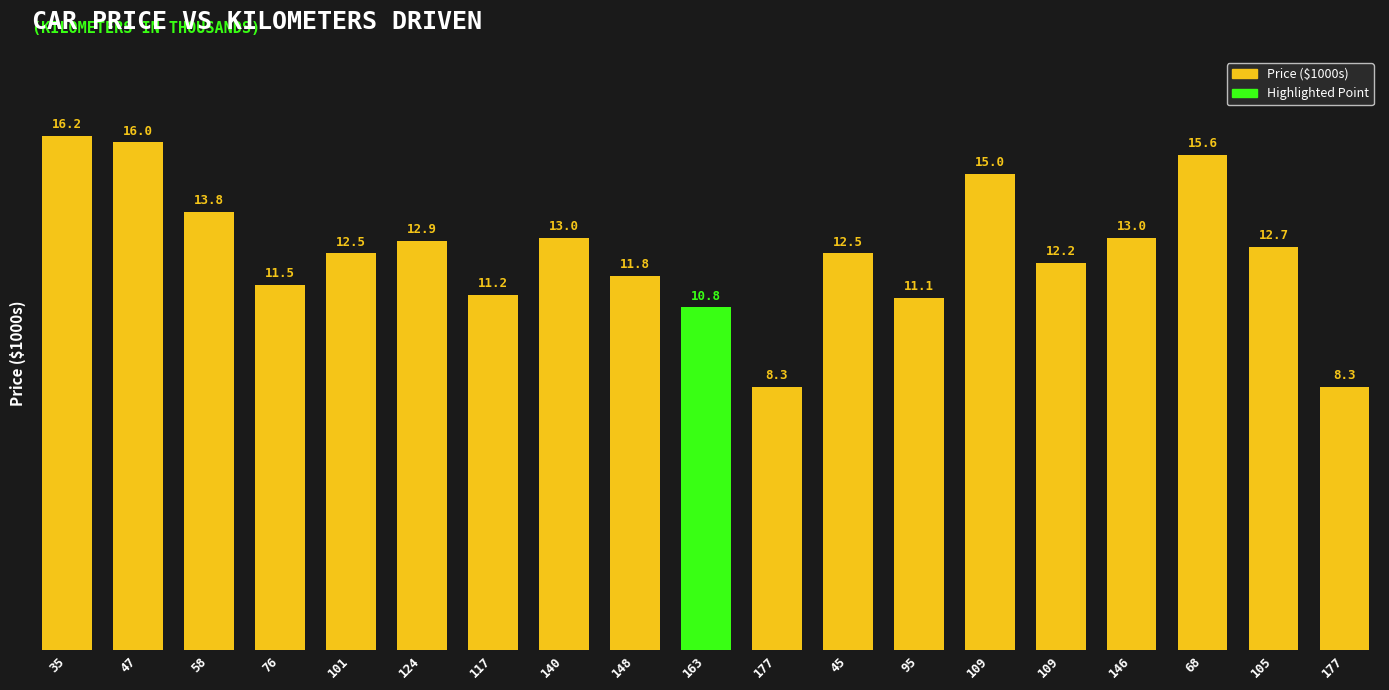

What is the maximum value shown in the chart?

16.2